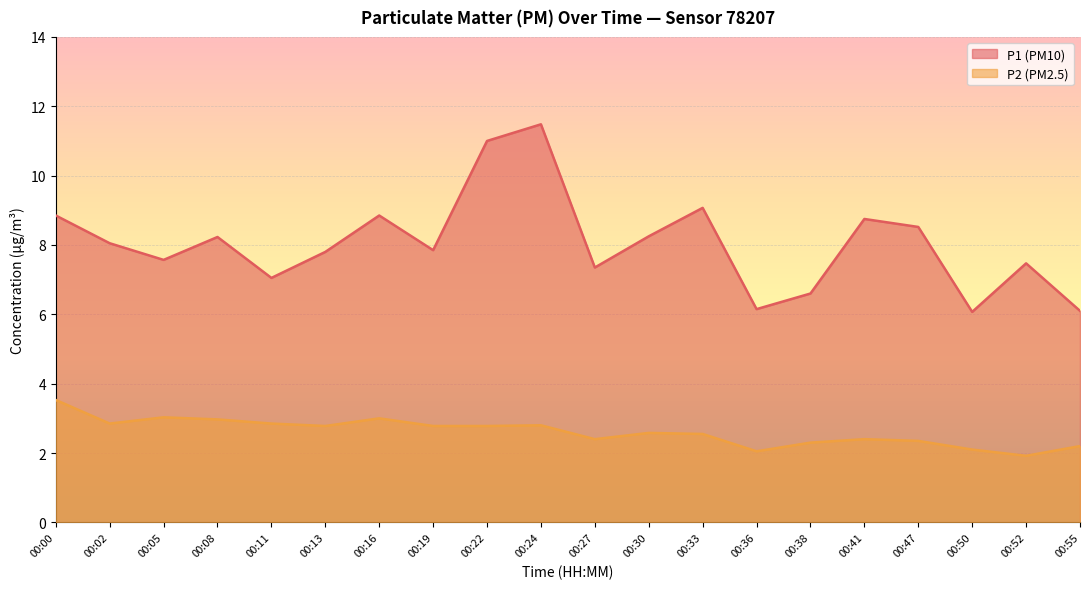

What are all the series names shown in the legend?

P1 (PM10), P2 (PM2.5)